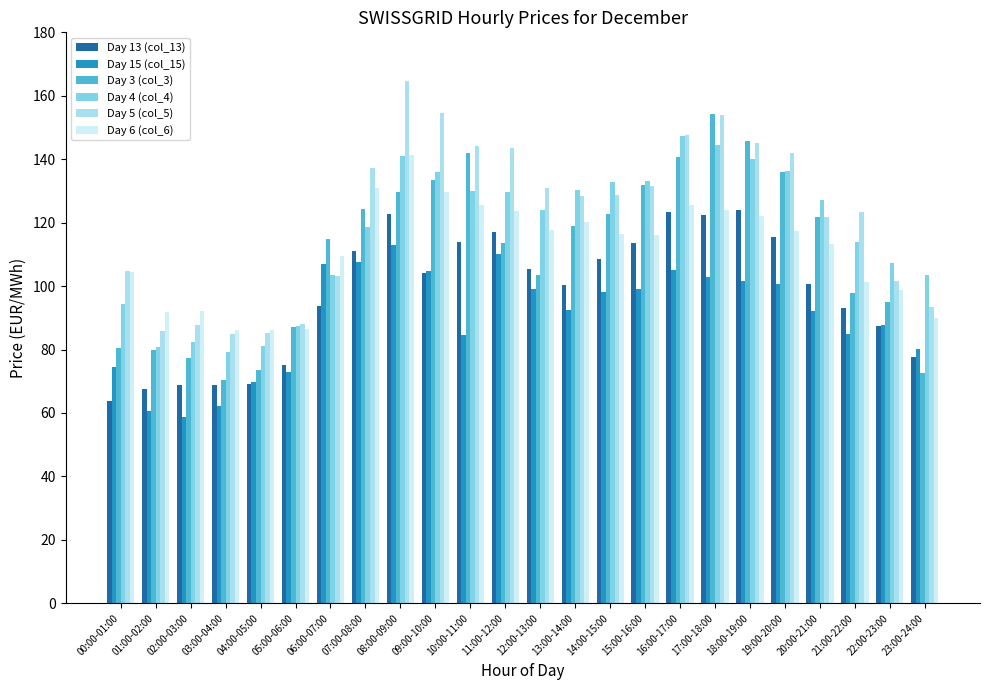

What is the highest value of the Day 13 (col_13) series?

124.1